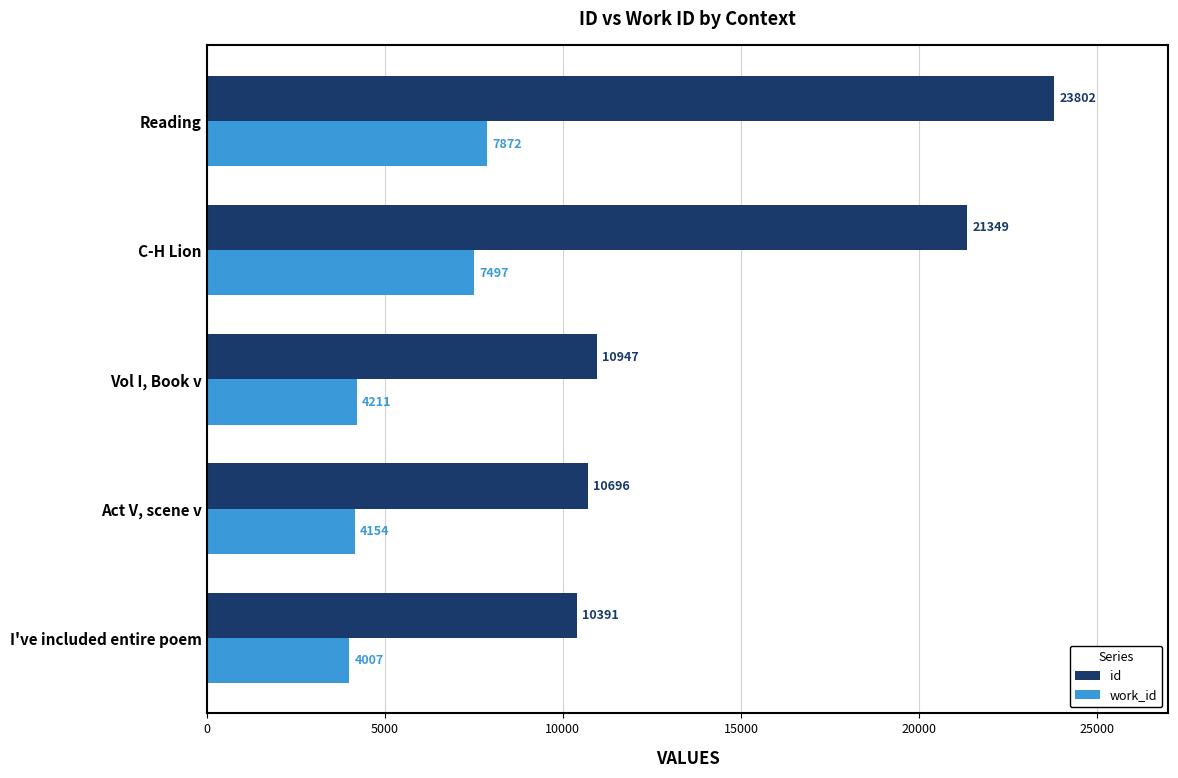

True or false: work_id has a value of 7872 at Reading.

True